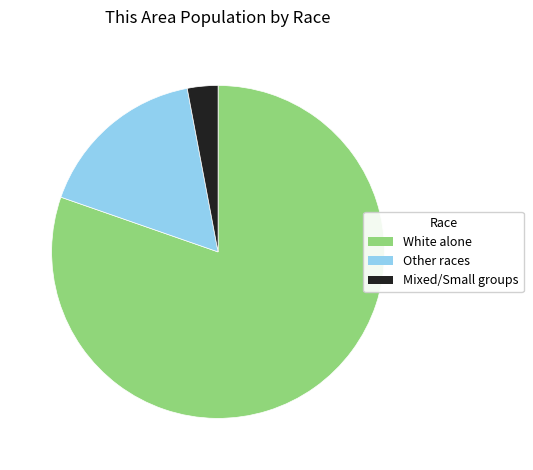

True or false: Other races accounts for 17% of the total.

True